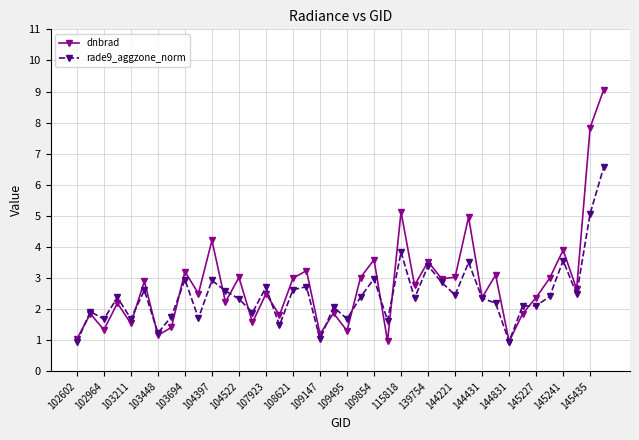

True or false: rade9_aggzone_norm has more than 0 points higher than both neighbors.

True